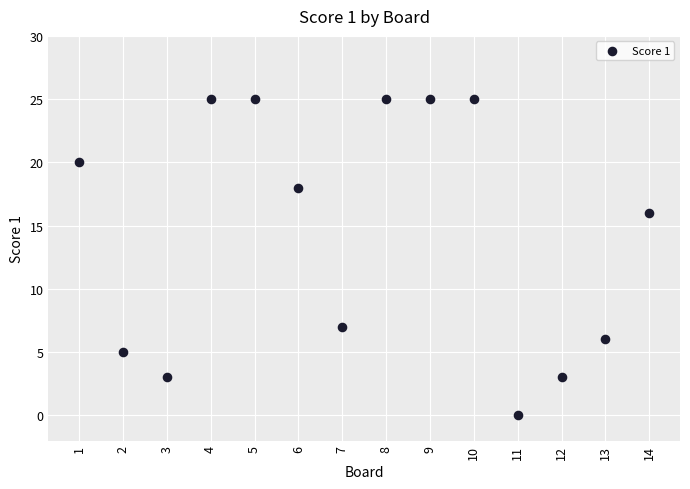

What is the range of Y values (max minus min)?

25